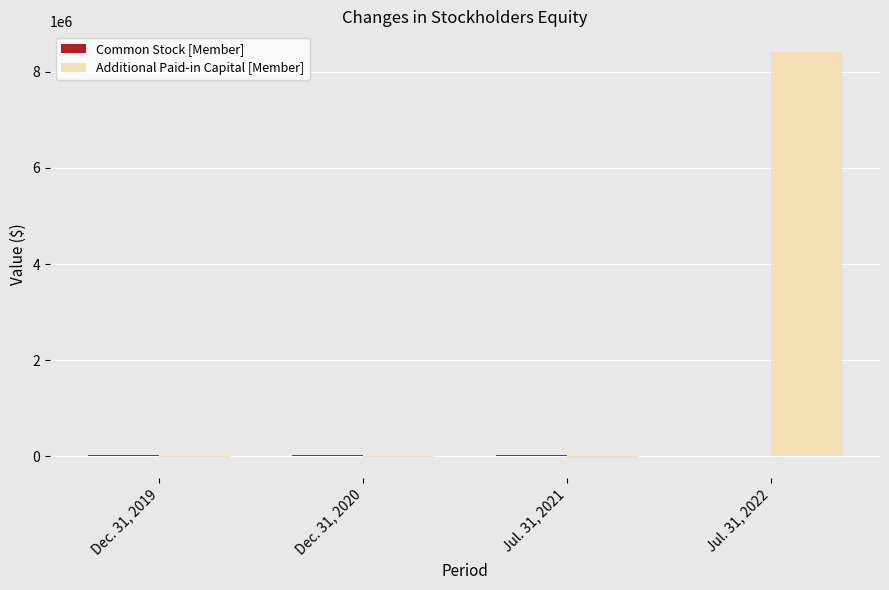

Which series has the largest total across all categories?

Additional Paid-in Capital [Member]